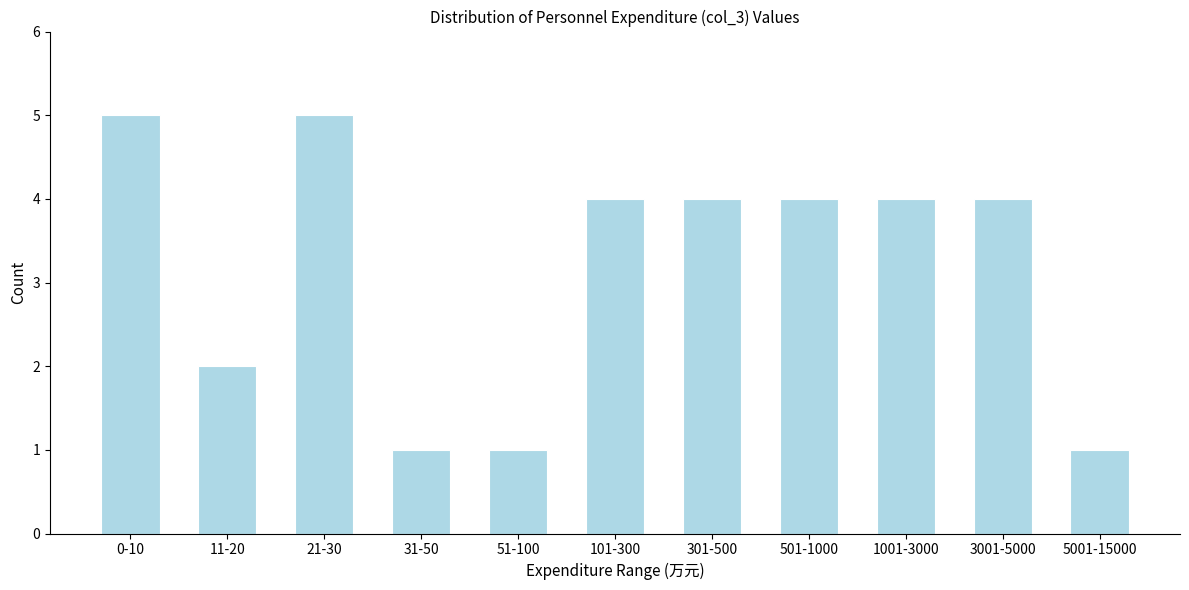

Reading right to left, what are all the values shown in this chart?

1	4	4	4	4	4	1	1	5	2	5